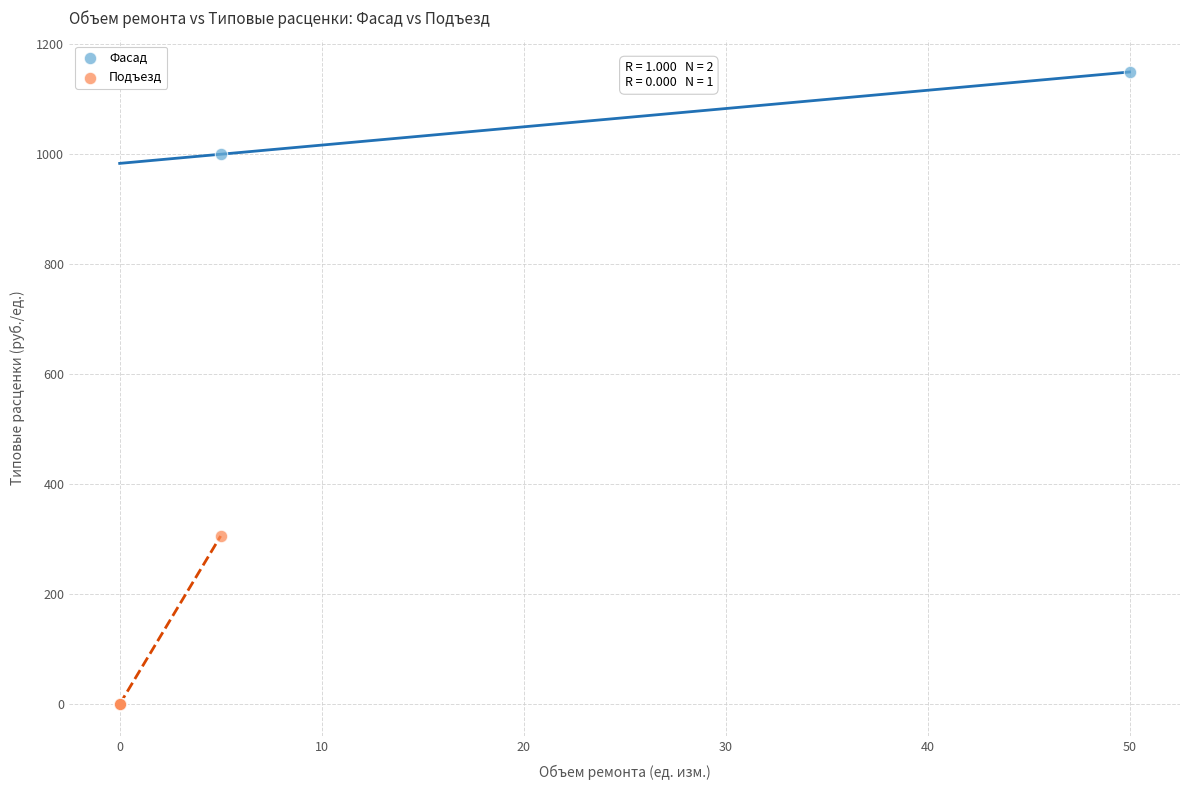

Which series has the largest Y range (max minus min)?

Фасад